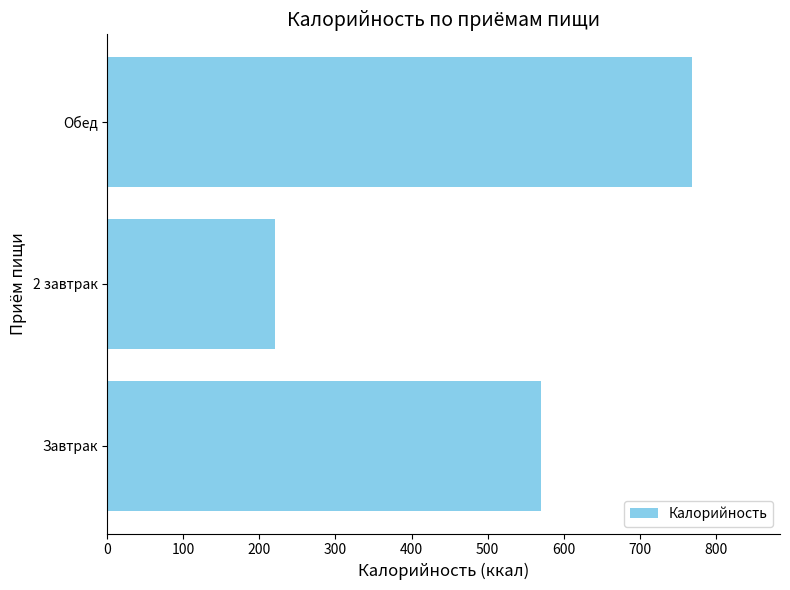

At which category does the chart reach its peak across all series?

Обед